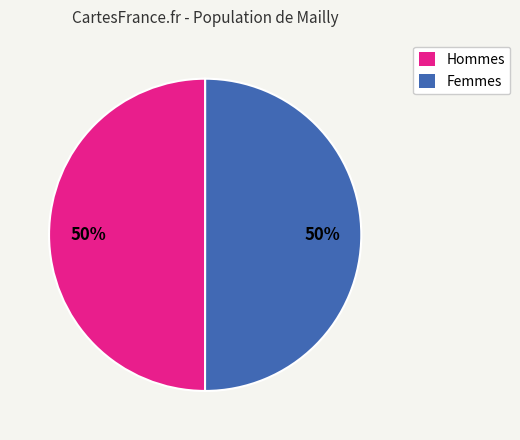

To the nearest percent, what is the average slice percentage?

50%